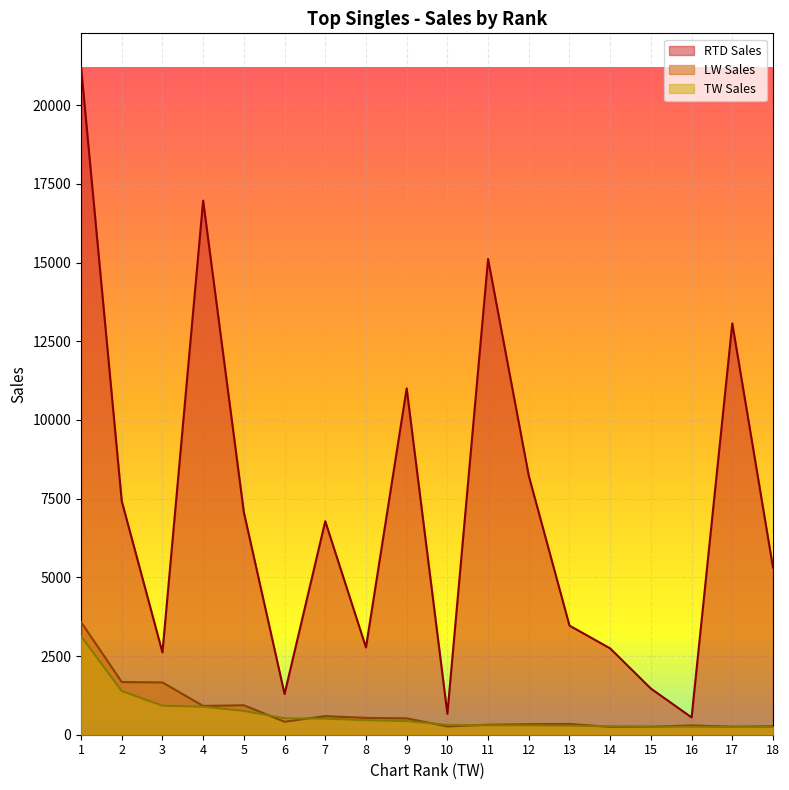

What are all the series names shown in the legend?

RTD Sales, LW Sales, TW Sales